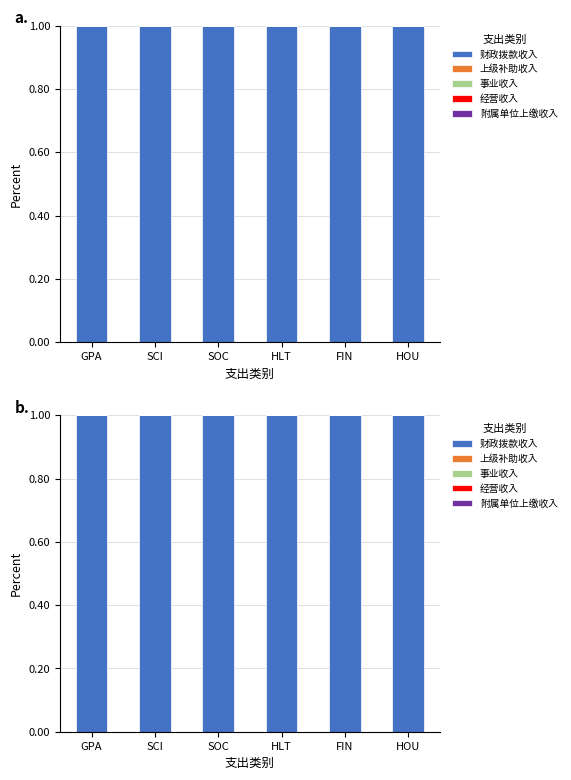

The 经营收入 series shows 0 at FIN. True or false?

True